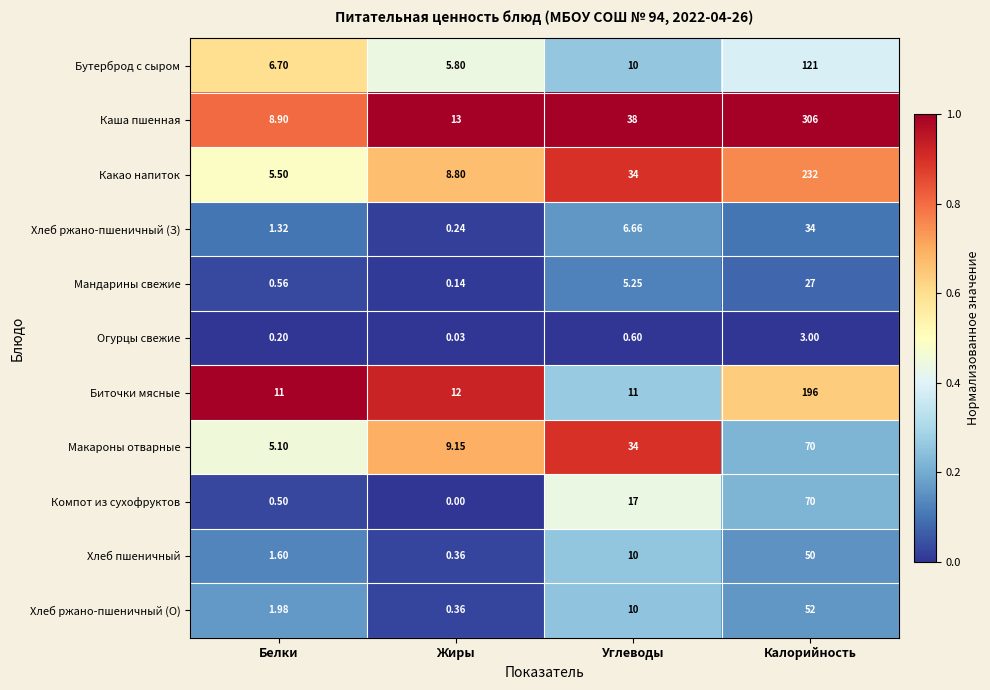

Rank the categories by Огурцы свежие value from highest to lowest.

Калорийность, Углеводы, Белки, Жиры